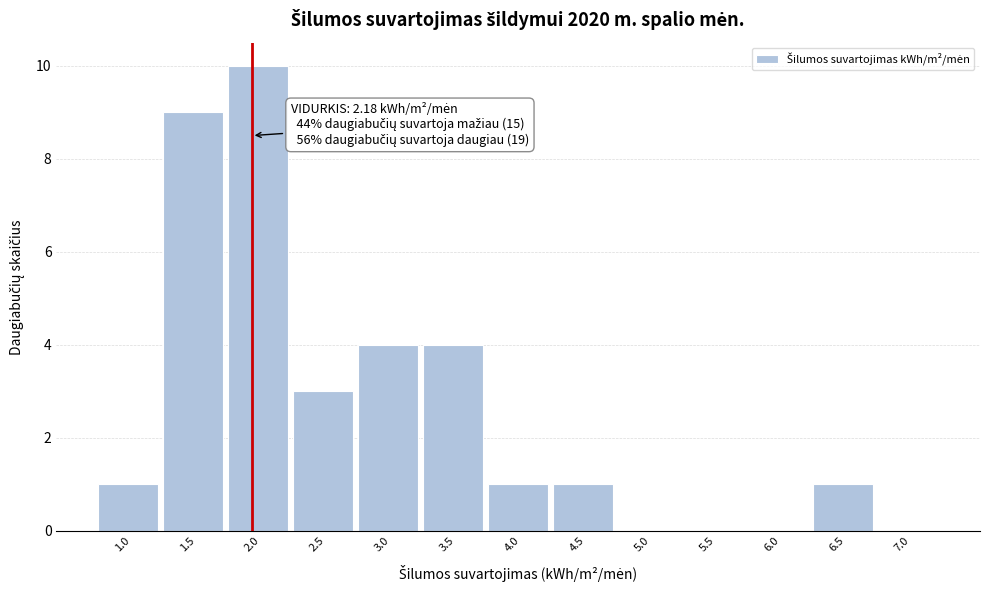

Reading left to right, extract all data points from this chart.

1.0=1	1.5=9	2.0=10	2.5=3	3.0=4	3.5=4	4.0=1	4.5=1	5.0=0	5.5=0	6.0=0	6.5=1	7.0=0